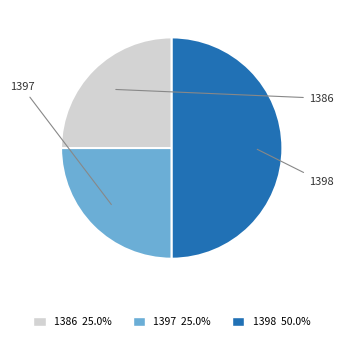

To the nearest percent, what portion does 1386 represent?

25%